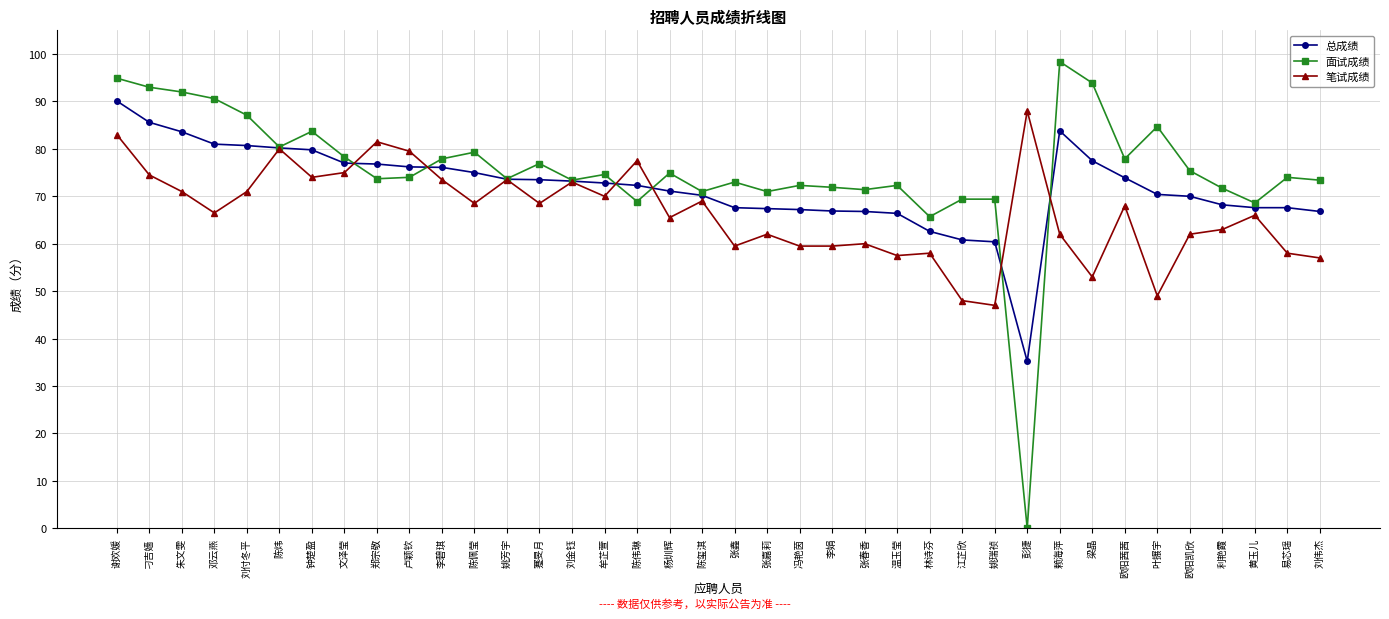

What is the value of the 笔试成绩 point at the 18th from the left?

65.5